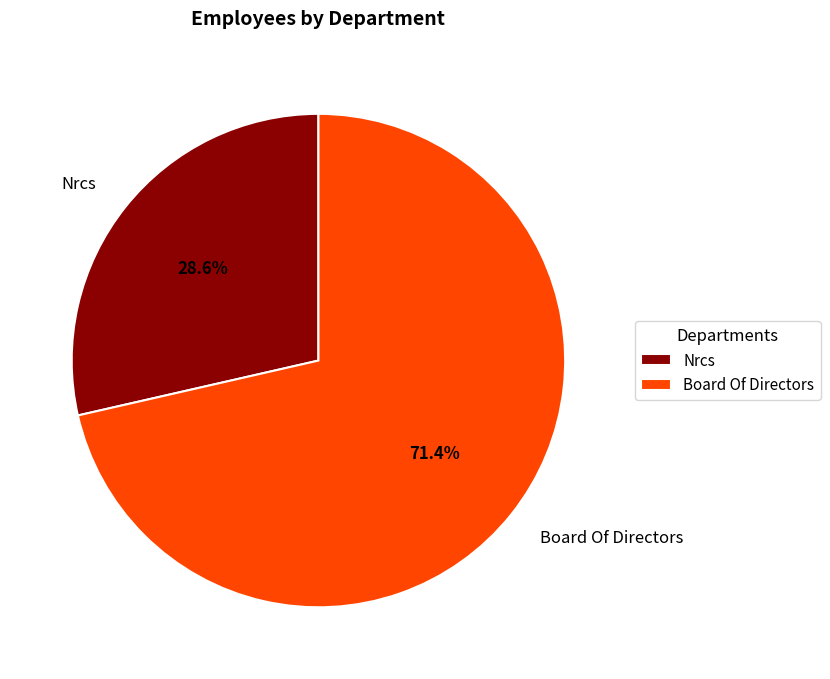

Count the number of slices in the pie.

2